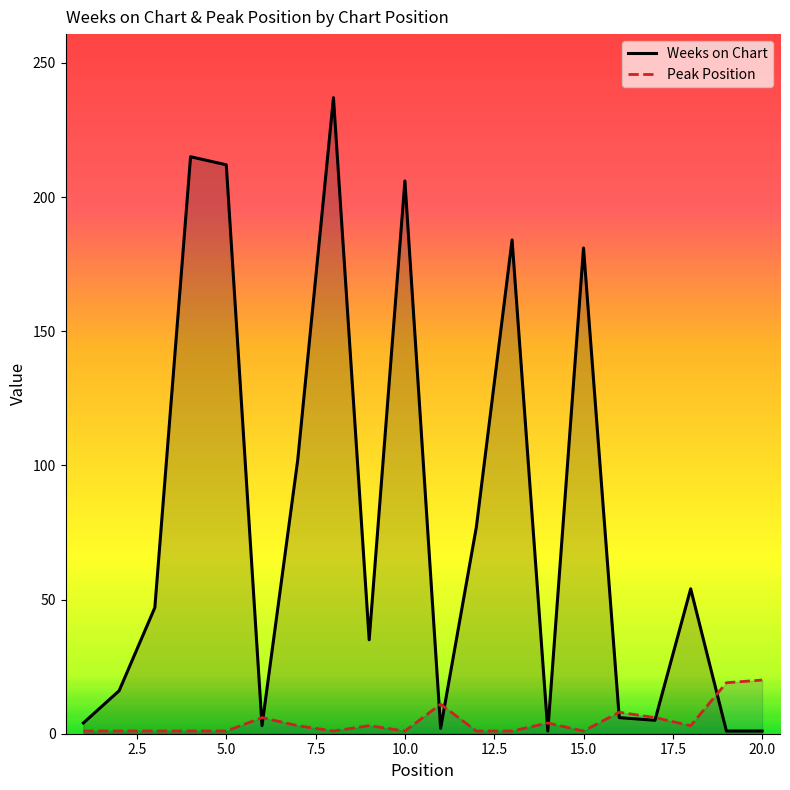

Reading left to right, list all the values displayed in this chart.

Weeks on Chart: 4	16	47	215	212	3	102	237	35	206	2	77	184	1	181	6	5	54	1	1
Peak Position: 1	1	1	1	1	6	3	1	3	1	11	1	1	4	1	8	6	3	19	20